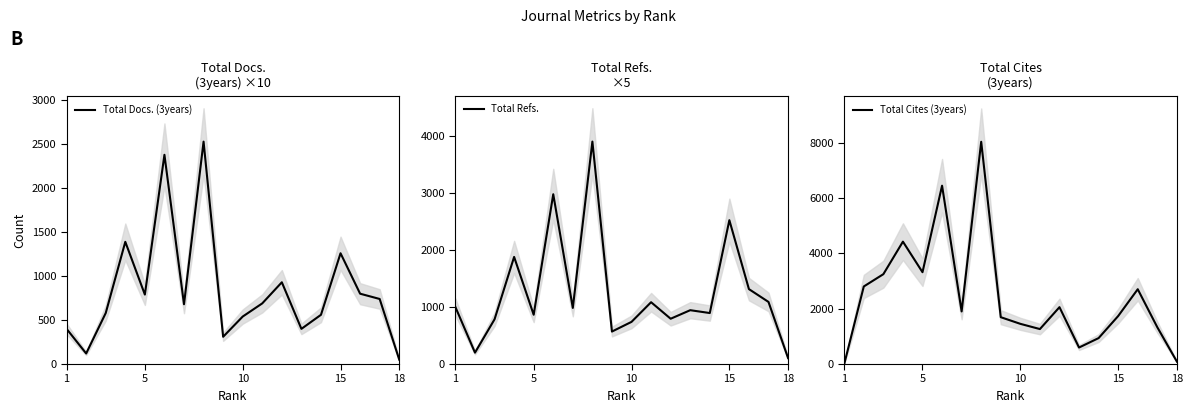

What is the lowest value of the Total Refs. series?

105